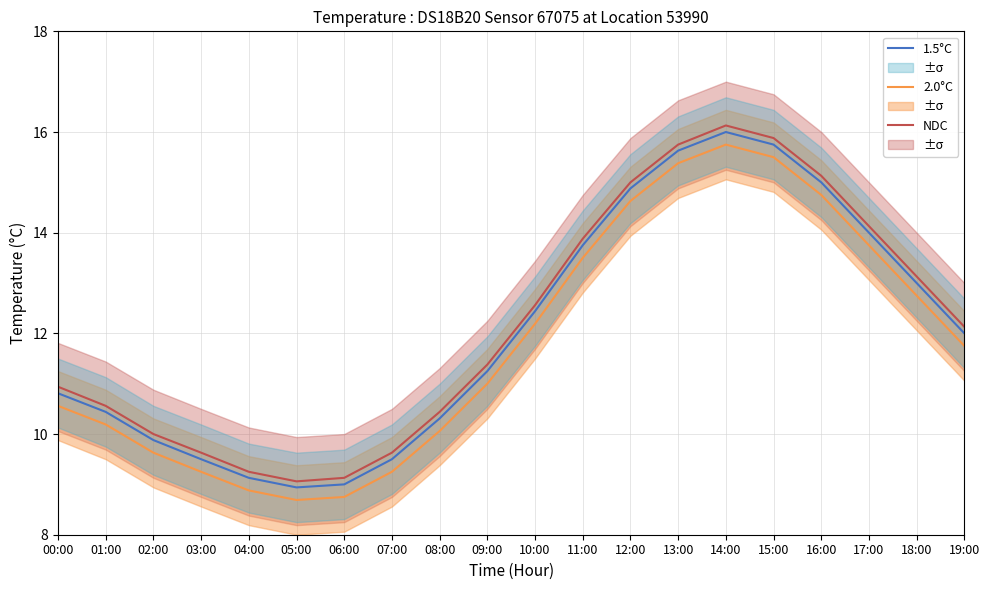

What is the value of the 2.0°C point at the 16th from the left?

15.5